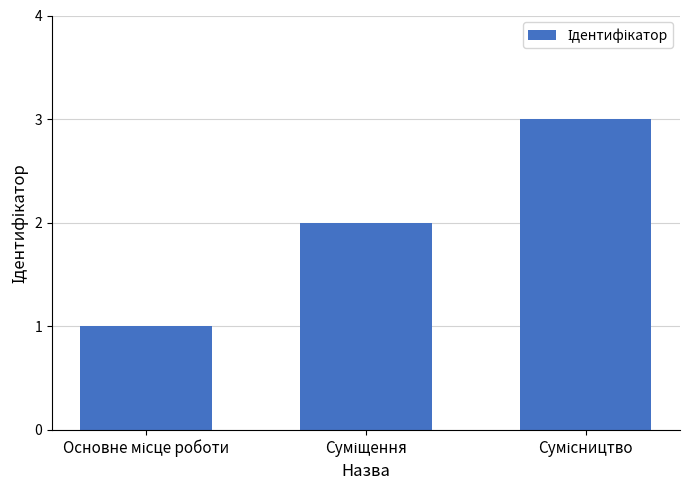

What is the greatest value displayed?

3